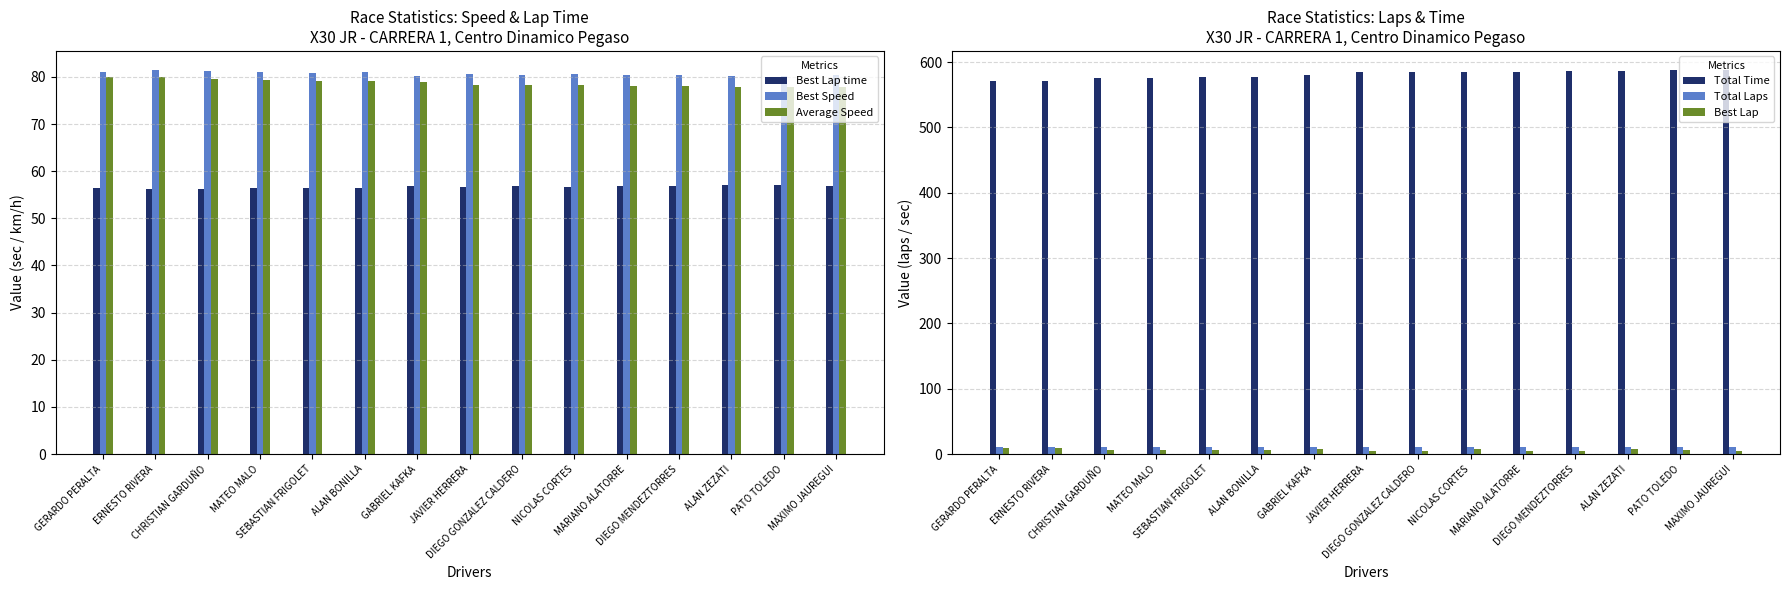

Reading left to right, transcribe all the data shown in this chart.

Best Lap time: 56.3	56.1	56.3	56.4	56.5	56.4	57.0	56.7	56.9	56.7	56.8	56.8	57.0	57.0	56.9
Best Speed: 81.1	81.4	81.3	81.0	80.9	81.1	80.3	80.7	80.3	80.6	80.5	80.5	80.2	80.2	80.4
Average Speed: 80.1	80.0	79.5	79.5	79.2	79.2	78.8	78.2	78.2	78.2	78.1	78.0	77.9	77.8	77.8
Total Time: 571.0	571.3	575.4	575.4	577.0	577.2	580.0	584.3	584.5	584.8	585.1	585.9	586.8	587.8	587.8
Total Laps: 10.0	10.0	10.0	10.0	10.0	10.0	10.0	10.0	10.0	10.0	10.0	10.0	10.0	10.0	10.0
Best Lap: 9.0	9.0	6.0	6.0	6.0	6.0	8.0	4.0	4.0	7.0	4.0	4.0	8.0	6.0	4.0